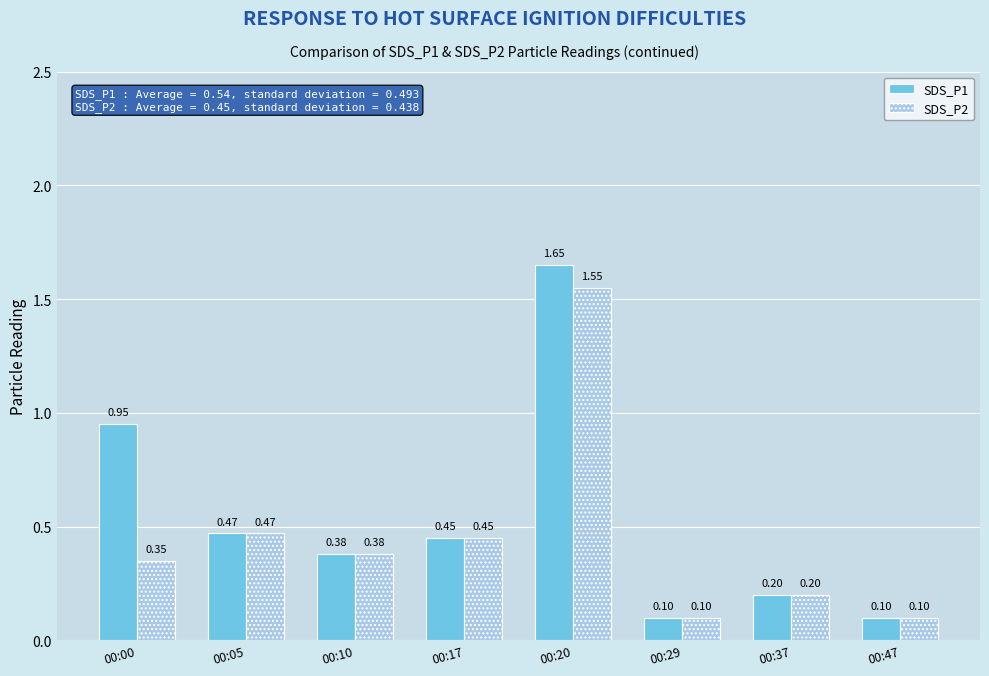

At which category is the sum across all series the highest?

00:20